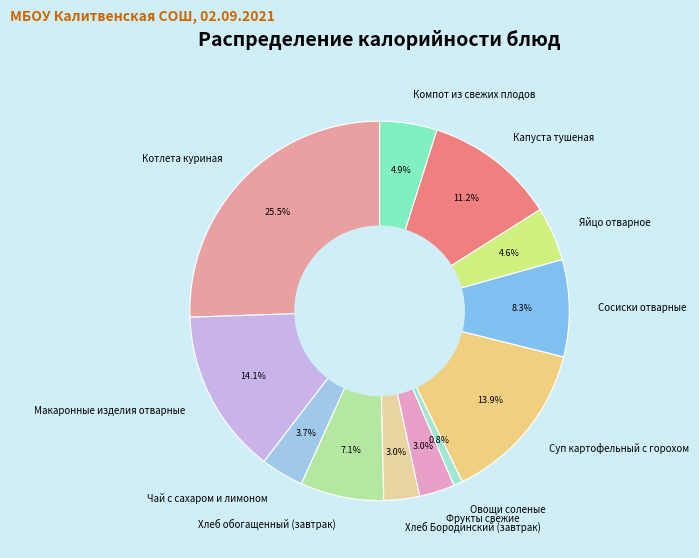

True or false: Суп картофельный с горохом accounts for 1% of the total.

False